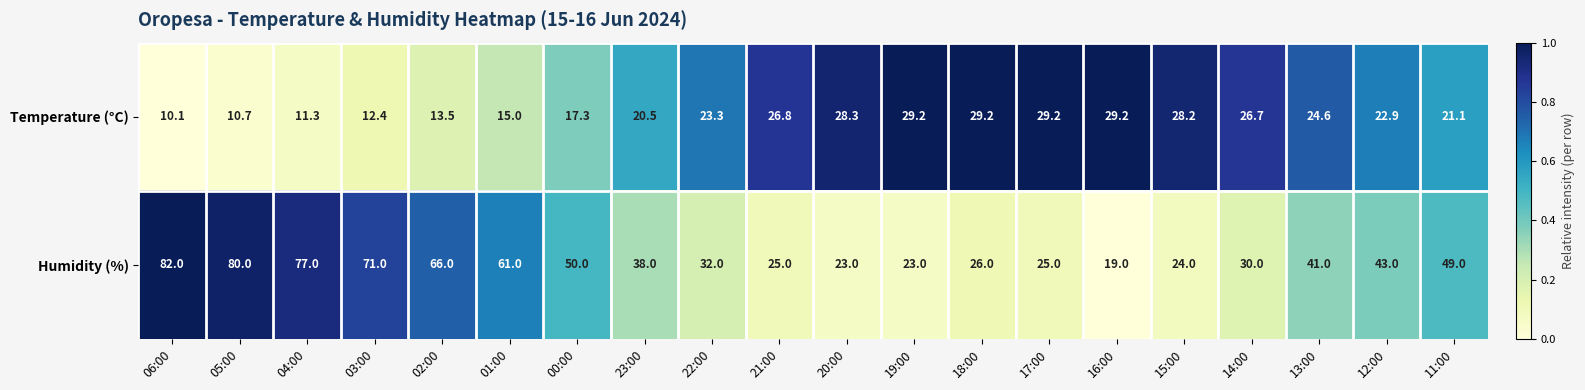

Rank the series at 12:00 from lowest to highest value.

Temperature (°C), Humidity (%)